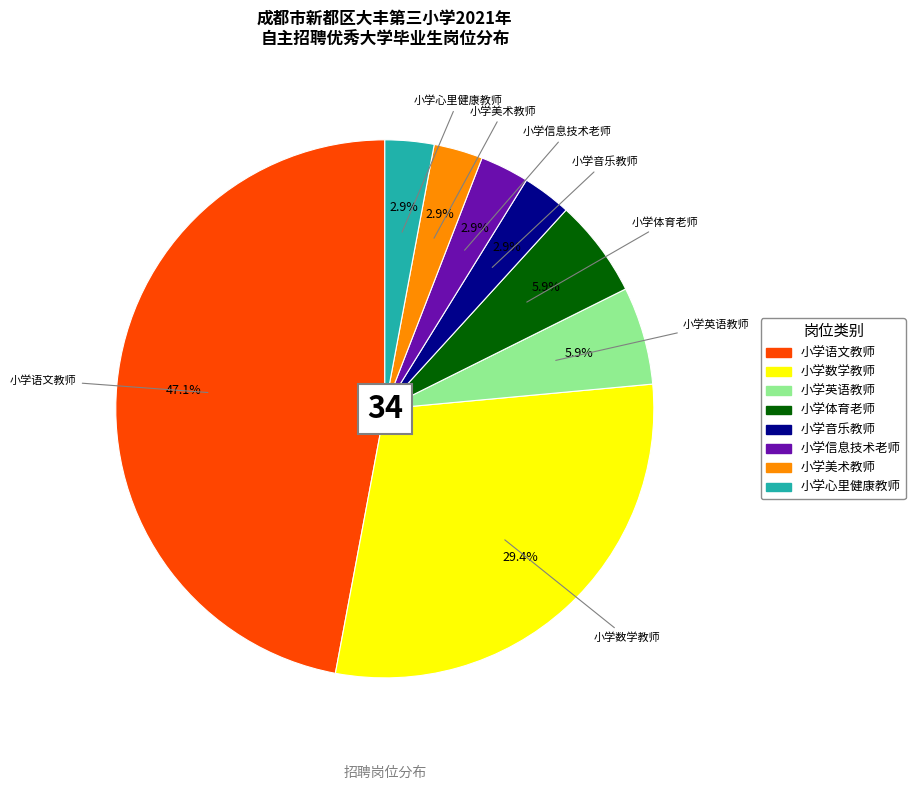

To the nearest percent, what is the average slice percentage?

12%